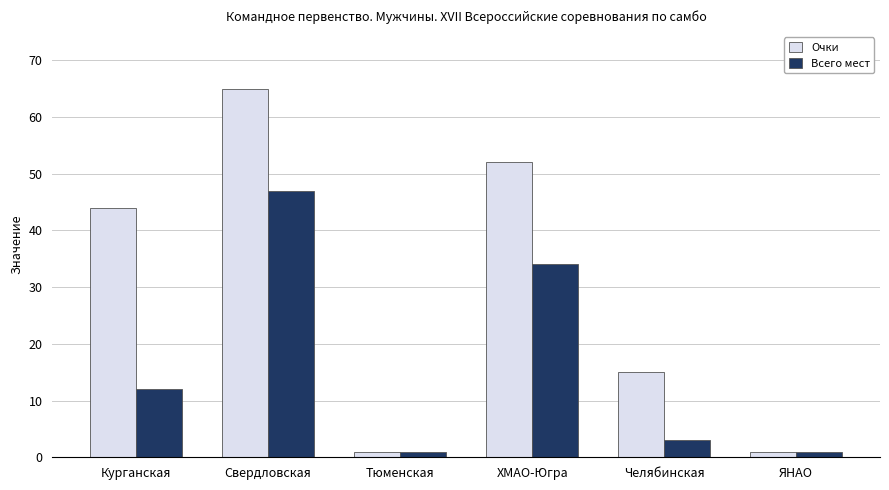

What is the difference between the Всего мест values at Тюменская and Челябинская?

2